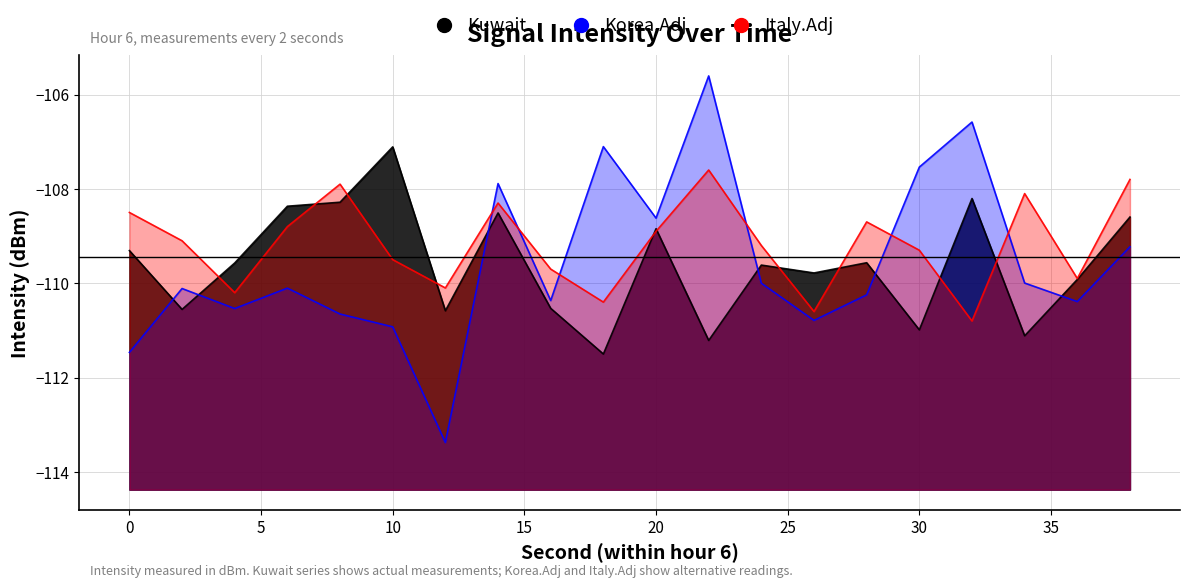

At how many categories does at least one series exceed -112?

20